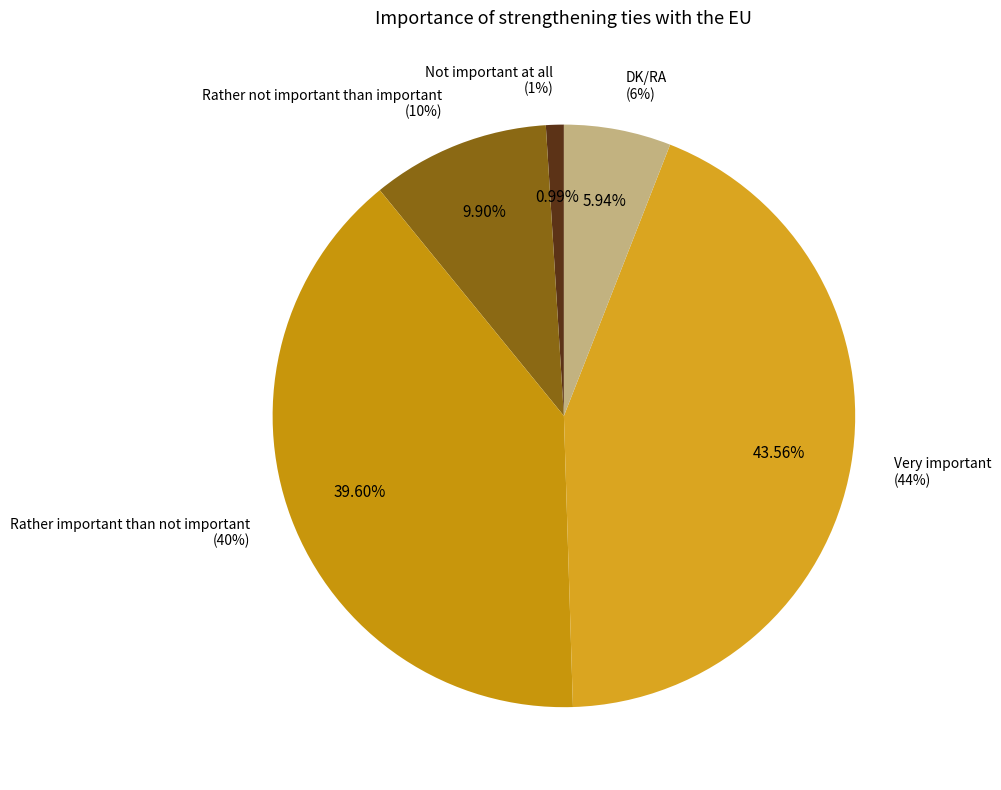

True or false: Rather important than not important accounts for 47% of the total.

False